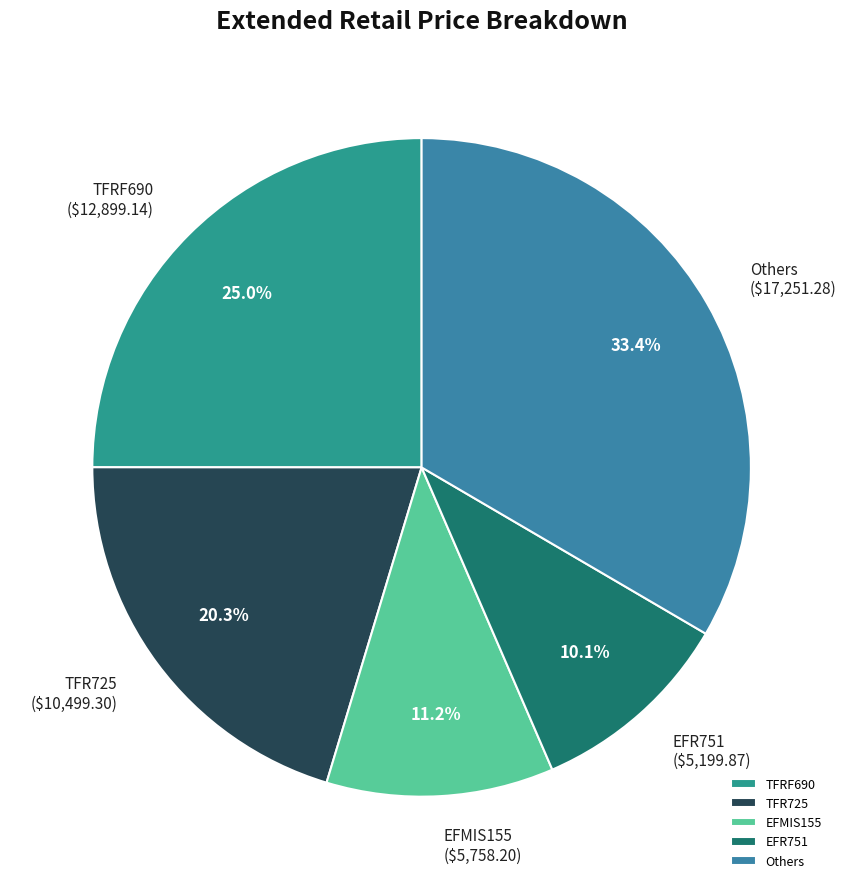

Is it true that EFR751 is 1% of the pie?

False